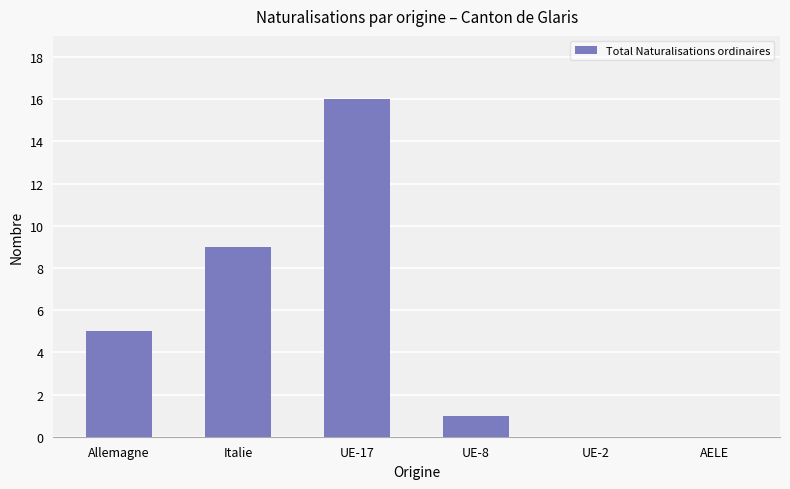

What is the maximum value shown in the chart?

16